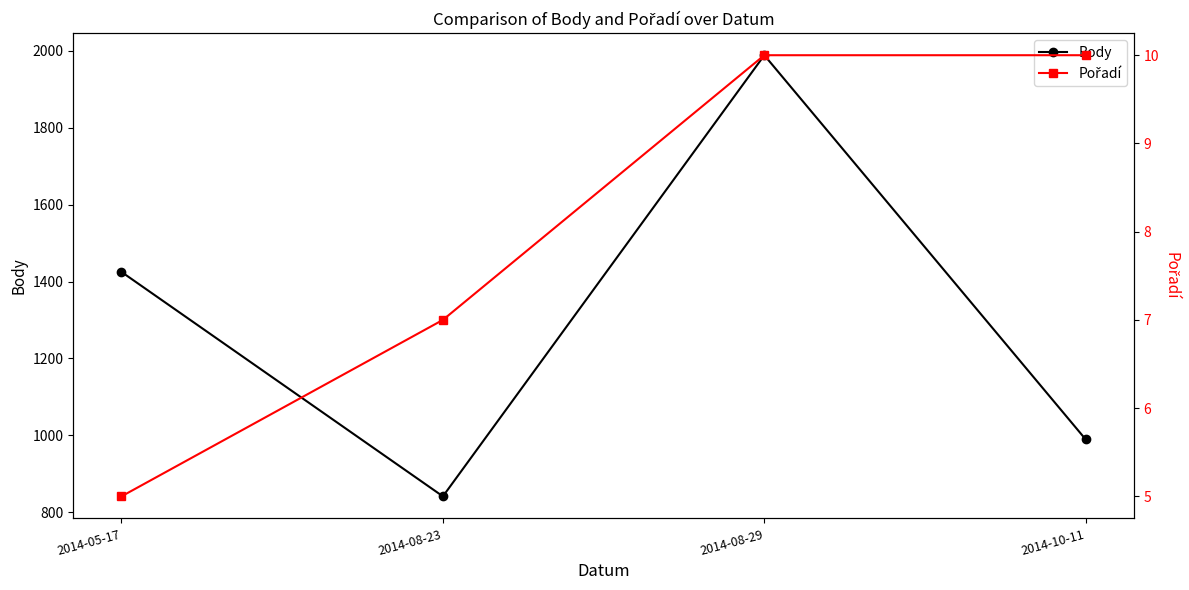

How many lines are shown in the chart?

2